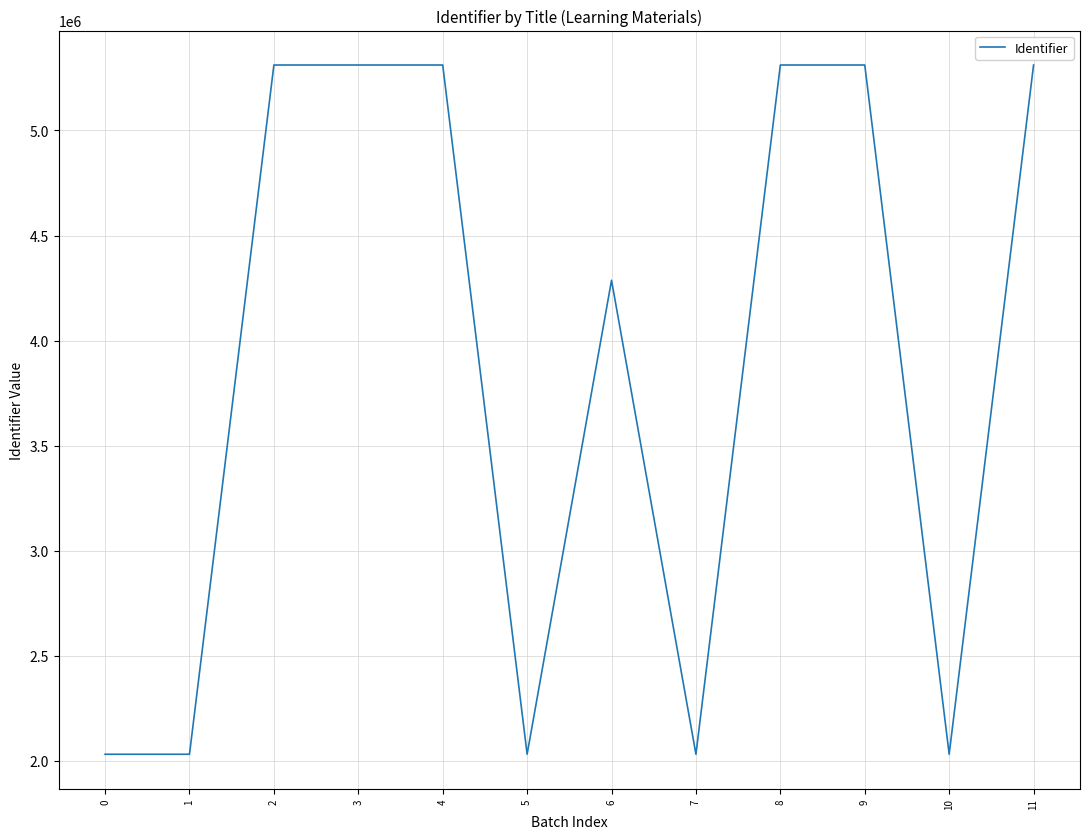

What is the maximum value shown in the chart?

5311193